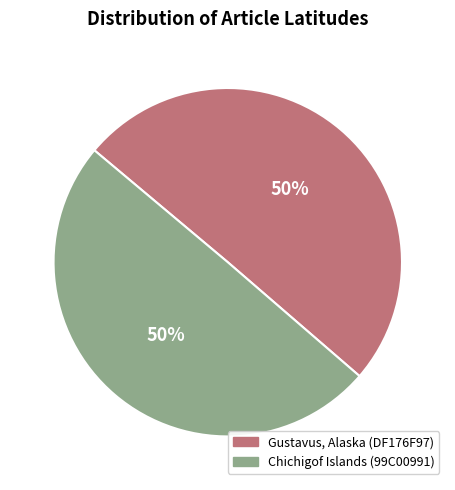

Approximately how many times larger is the value at Chichigof Islands (99C00991) compared to Gustavus, Alaska (DF176F97)?

1.0